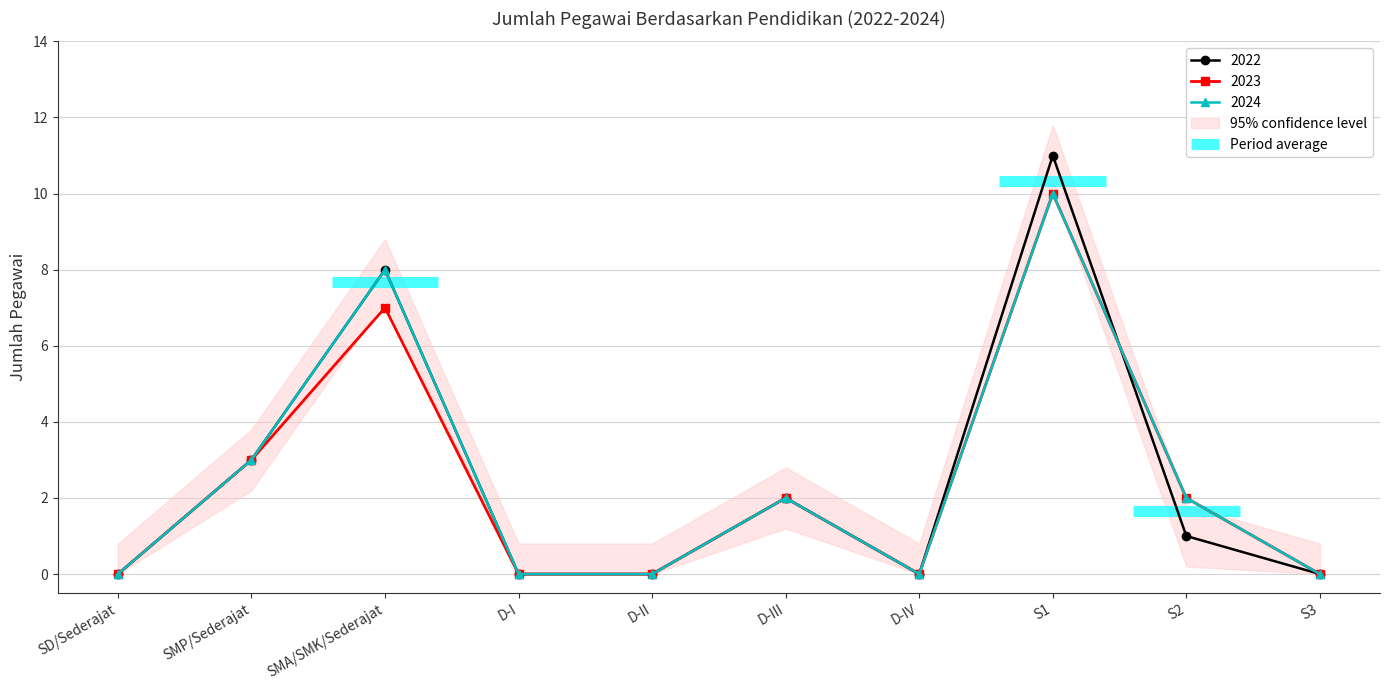

The value of 2024 at D-III is 2. True or false?

True